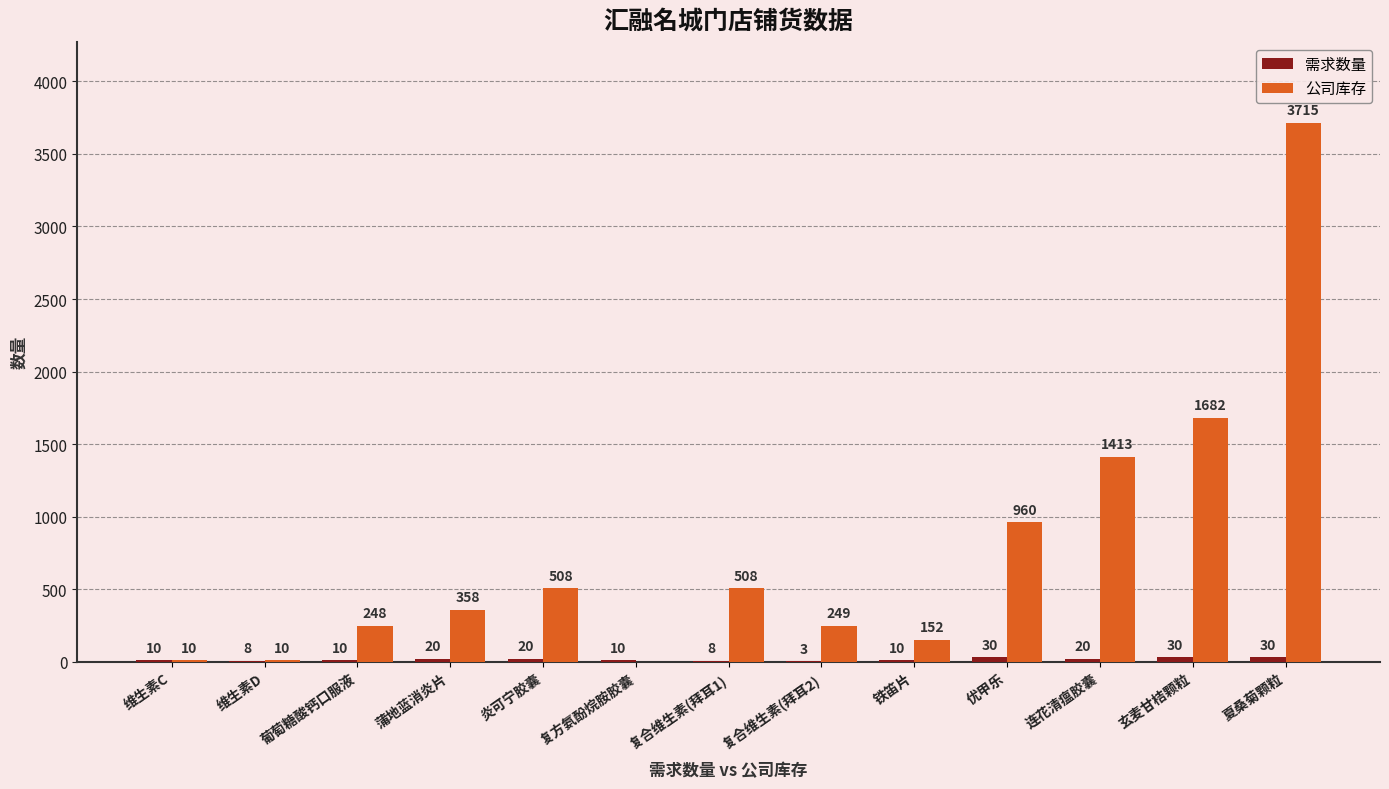

What is the total value across all series at 玄麦甘桔颗粒?

1712